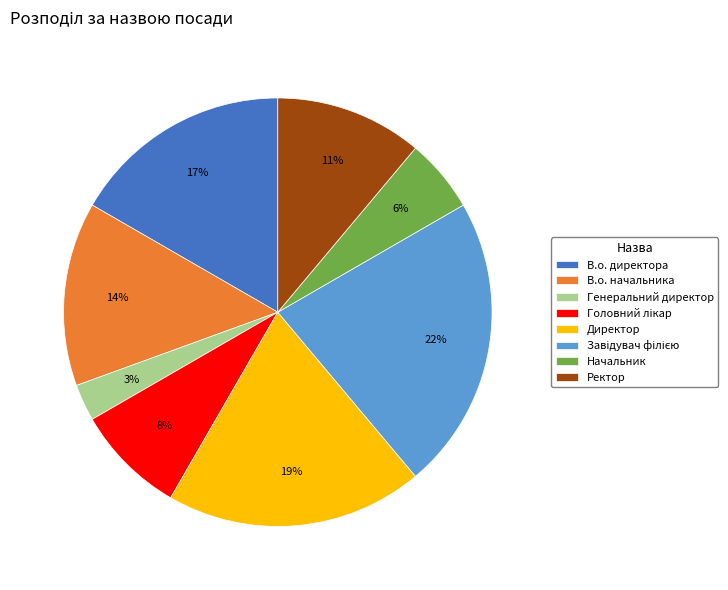

What is the ratio of the value at Ректор to the value at В.о. начальника?

0.8